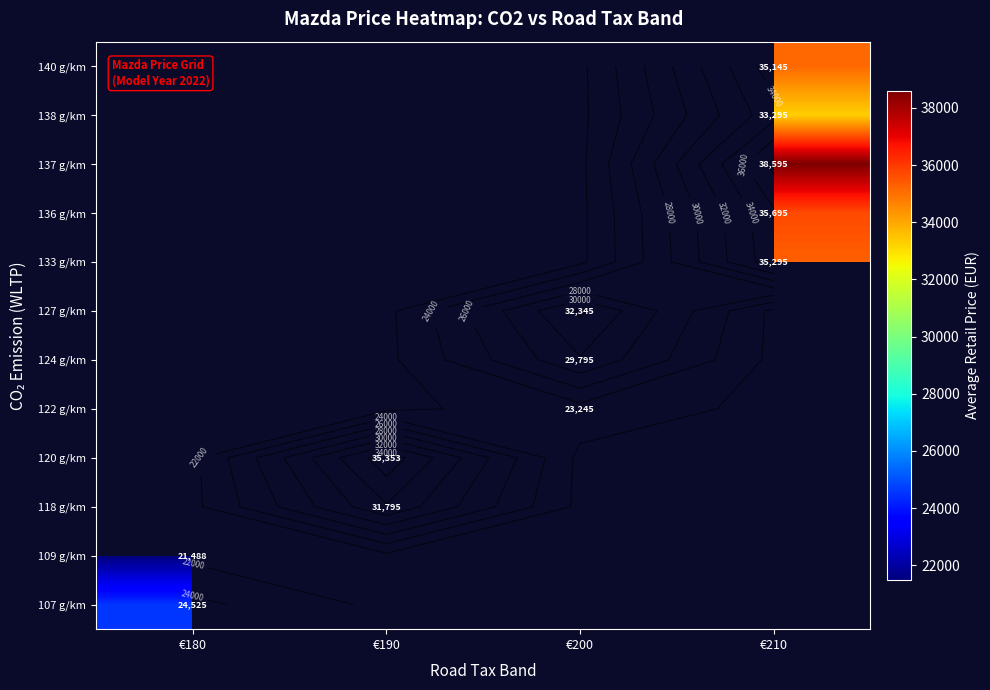

What is the minimum value shown in the chart?

21488.3